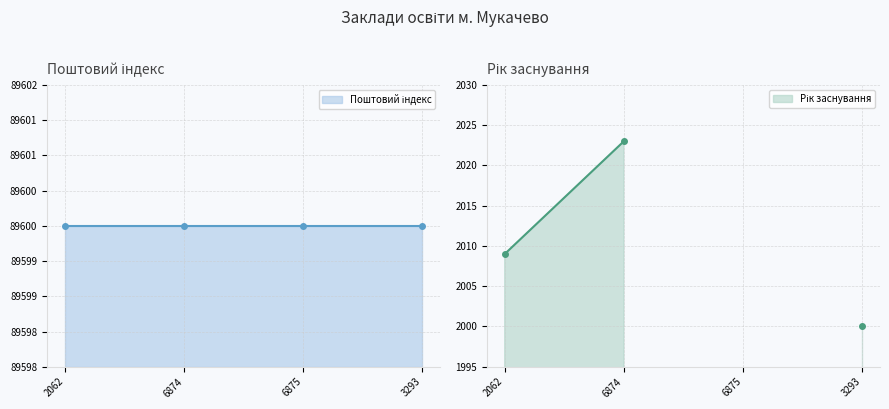

What position from the right is 6874?

3